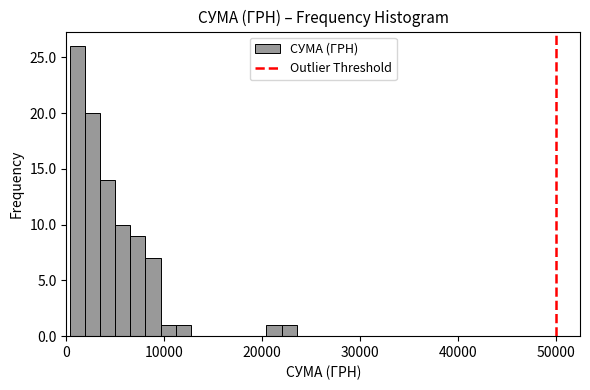

Read against the x-axis, roughly where is the centre of the tallest bar?

1000